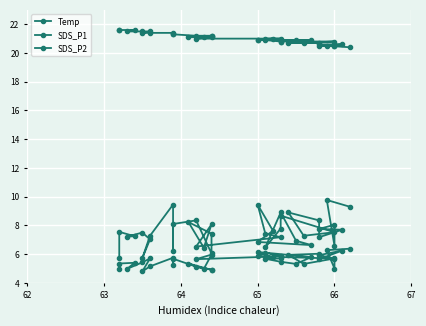

What is the minimum value for SDS_P1?

5.7